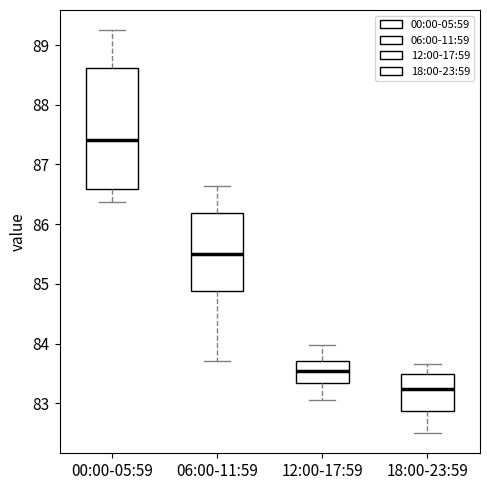

Reading left to right, read every box against the y-axis: the position of its median line, the range the box covers, and the ends of its whiskers. The values are not printed on the chart, so give them approximately, as read against the axis.

00:00-05:59: median 87.4, box 86.6 to 88.6, whiskers 86.4 to 89.3
06:00-11:59: median 85.5, box 84.9 to 86.2, whiskers 83.7 to 86.6
12:00-17:59: median 83.5, box 83.3 to 83.7, whiskers 83.1 to 84.0
18:00-23:59: median 83.2, box 82.9 to 83.5, whiskers 82.5 to 83.7